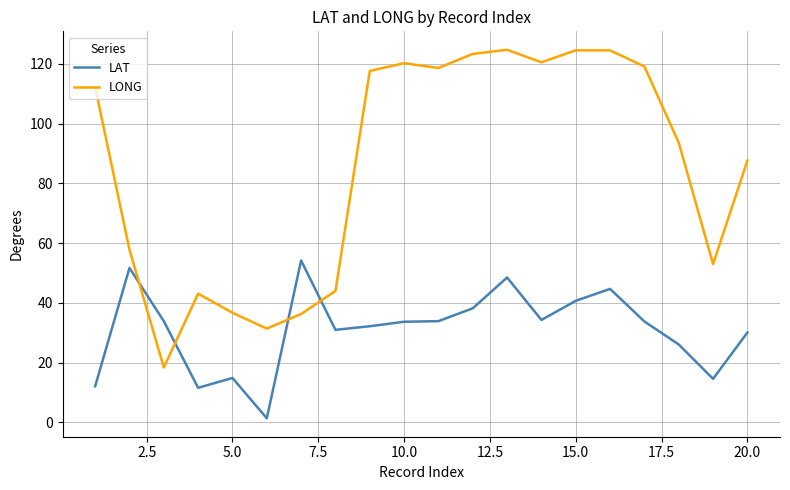

What is the difference between the maximum and minimum values in the LAT series?

52.8